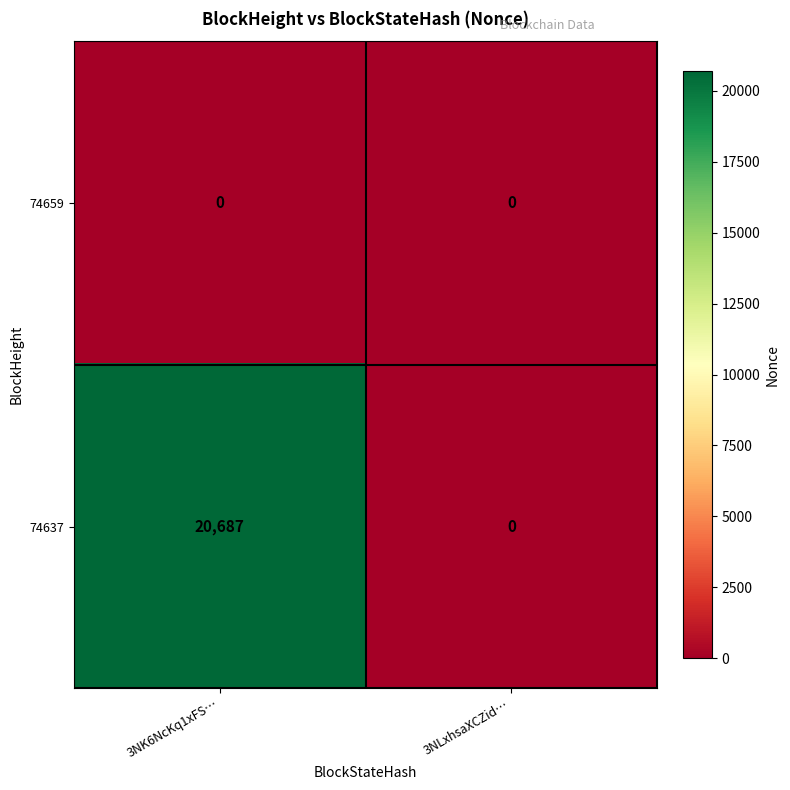

Which series has the largest total across all categories?

74637